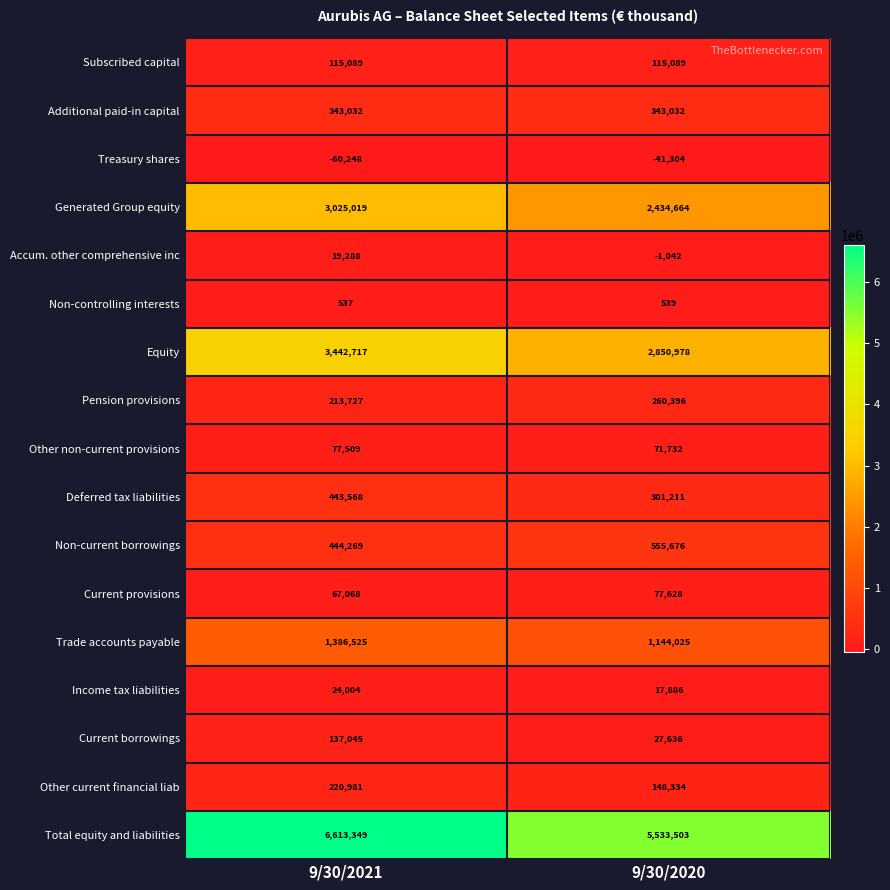

At which label does Generated Group equity reach its peak?

9/30/2021